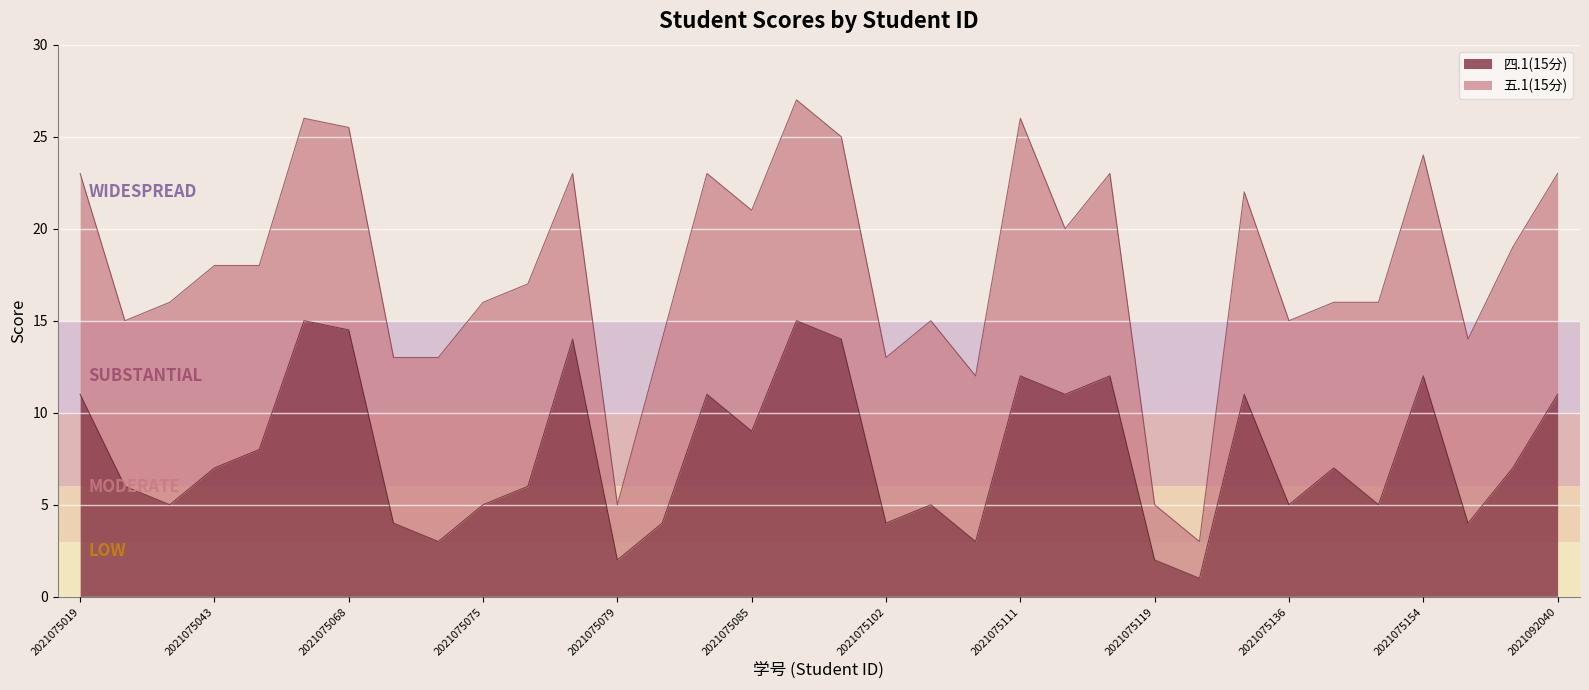

How many interior local peaks (higher than both neighbors) does the data have?

10